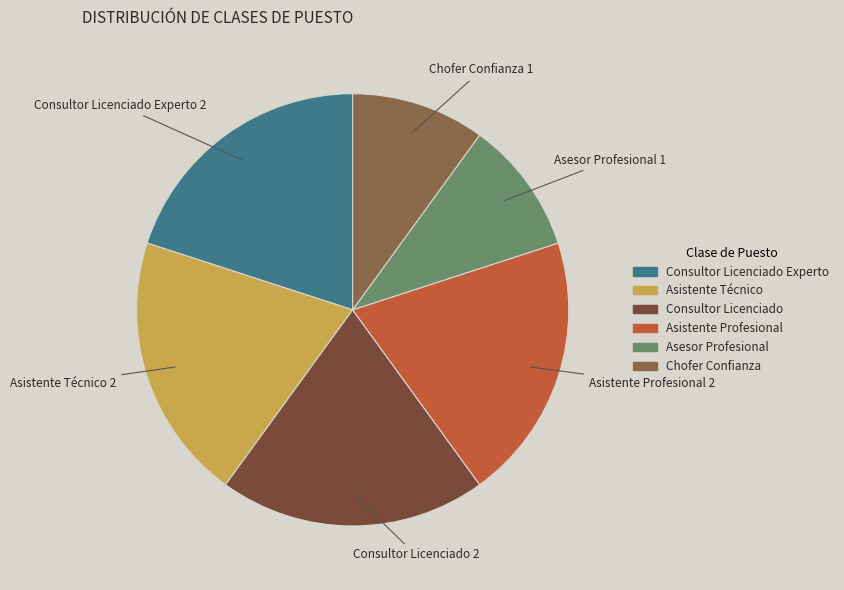

Is there a majority slice in this chart?

No